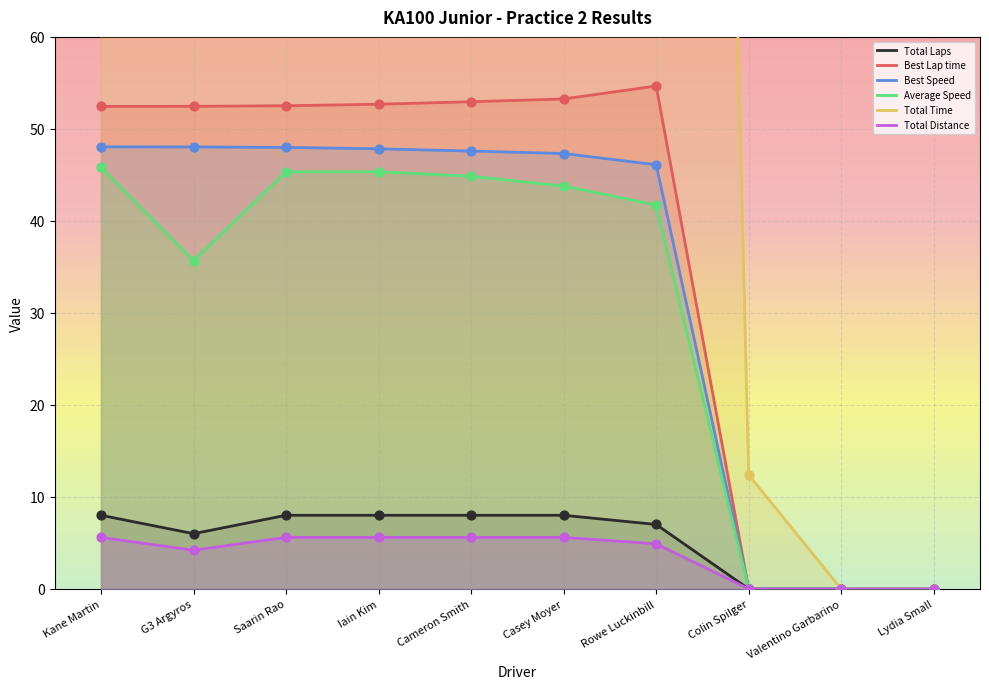

What is the total value across all series at Kane Martin?

599.9